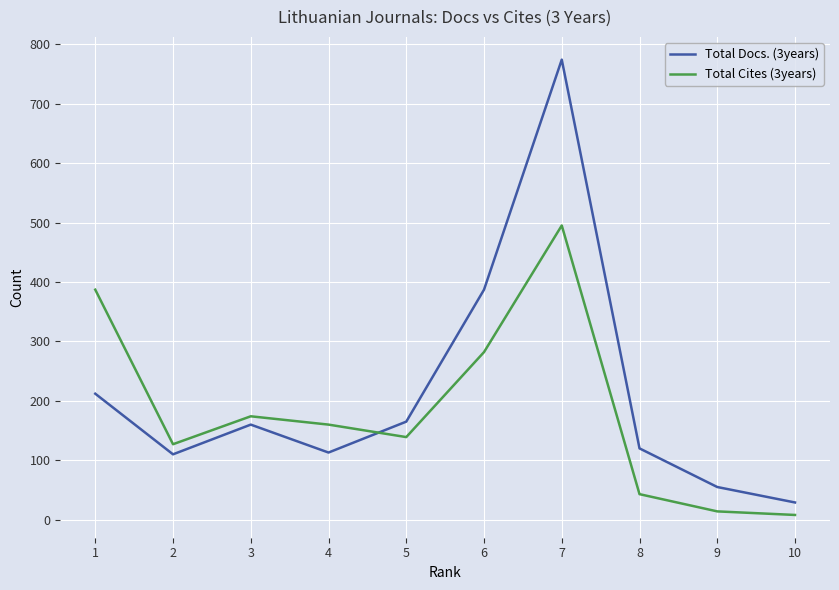

What is the spread (max minus min) of values at 2?

17